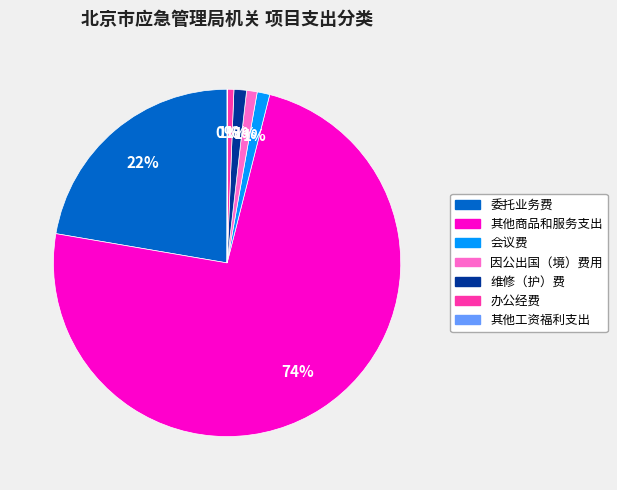

Is it true that 委托业务费 is 22% of the pie?

True